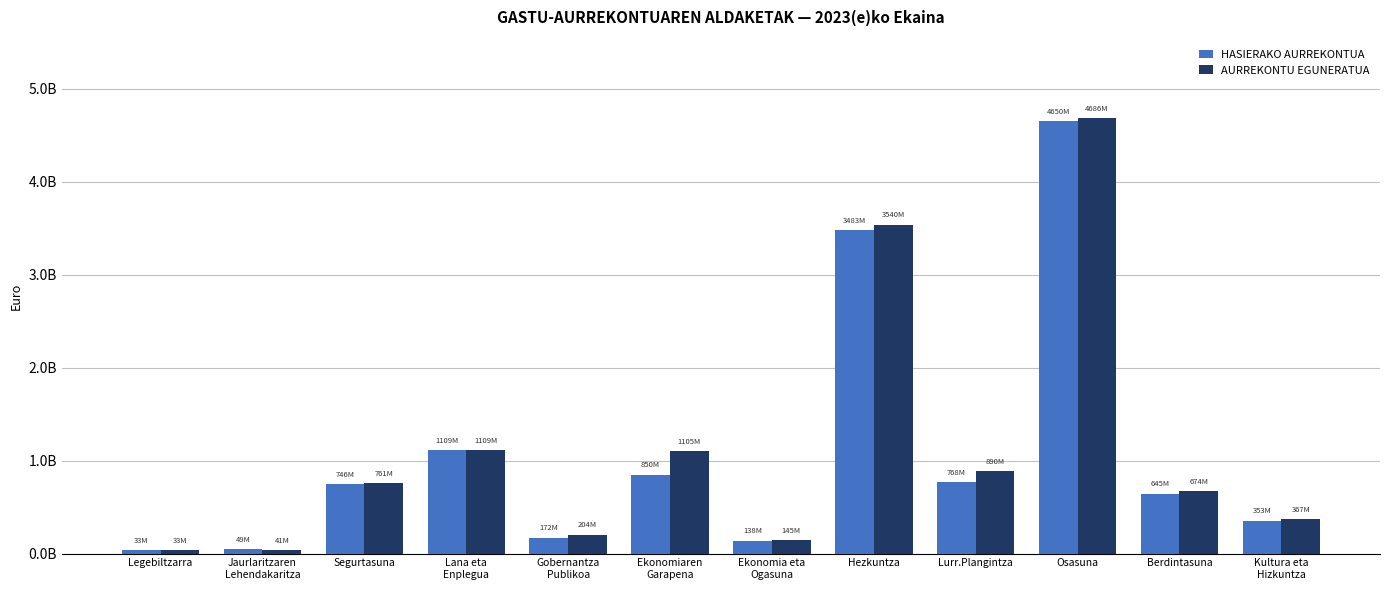

What is the difference between the maximum and second lowest values in the AURREKONTU EGUNERATUA series?

4644835626.8